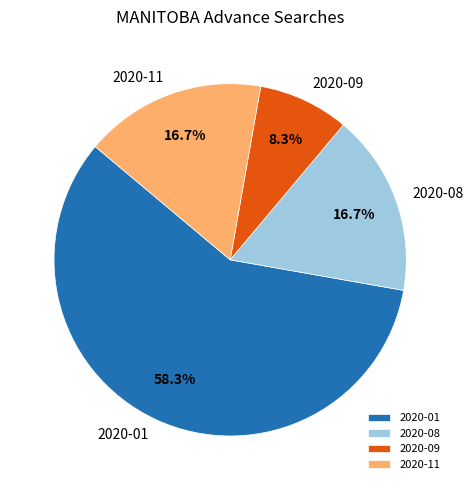

Which slice is the smallest?

2020-09